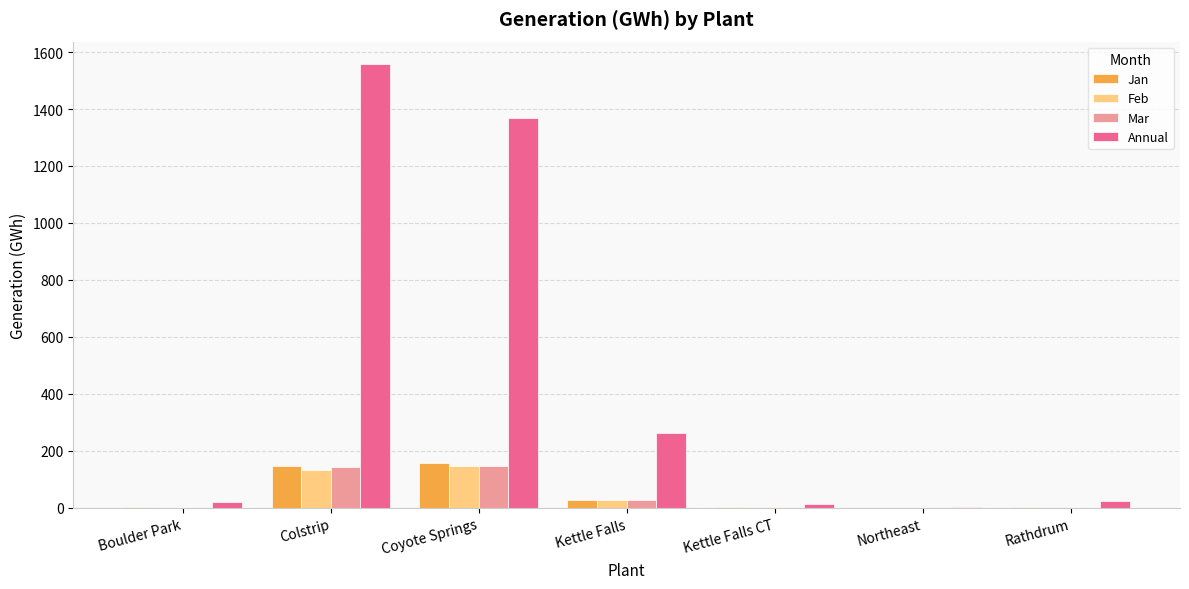

What value does the Feb series have at Coyote Springs?

145.5